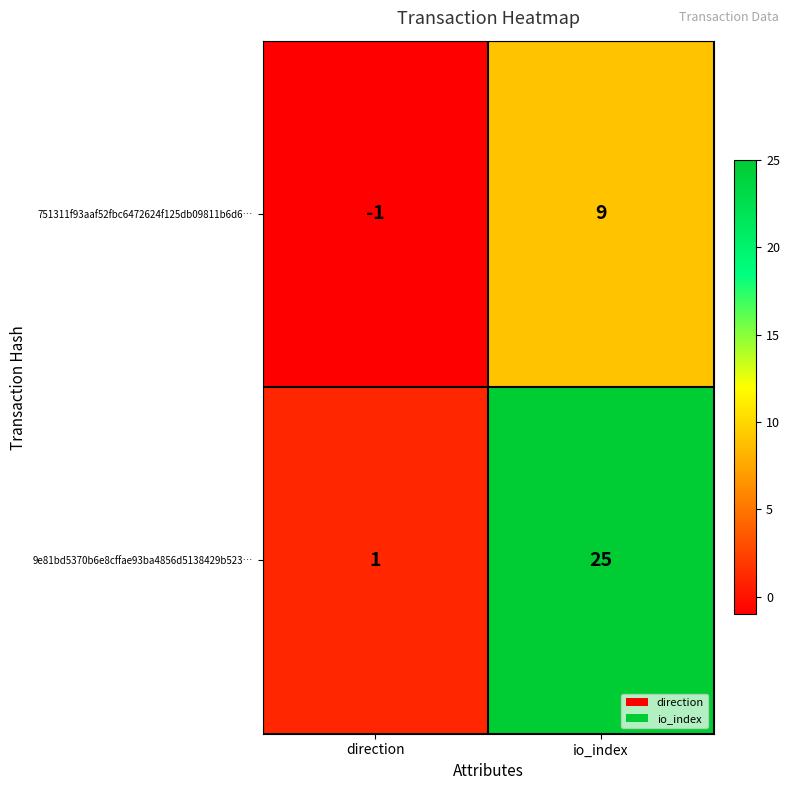

The 751311f93aaf52fbc6472624f125db09811b6d6… series shows 0 at direction. True or false?

False